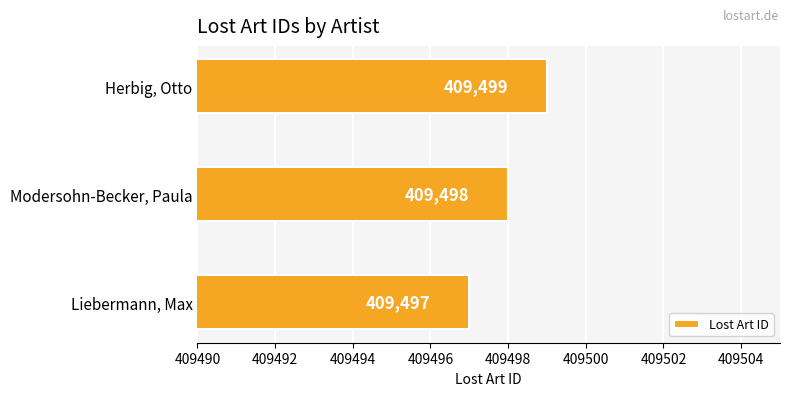

The value at Liebermann, Max is 209610. True or false?

False